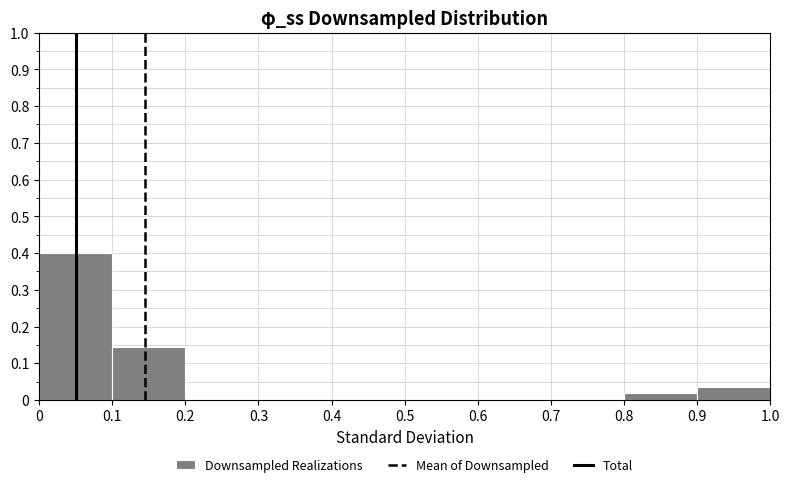

Which range on the x-axis has the tallest bar?

0 to 0.1